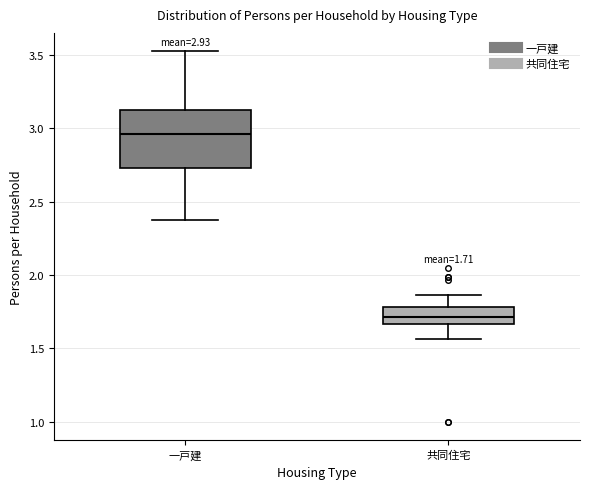

Comparing the boxes themselves (not the whiskers), which one is the tallest?

一戸建